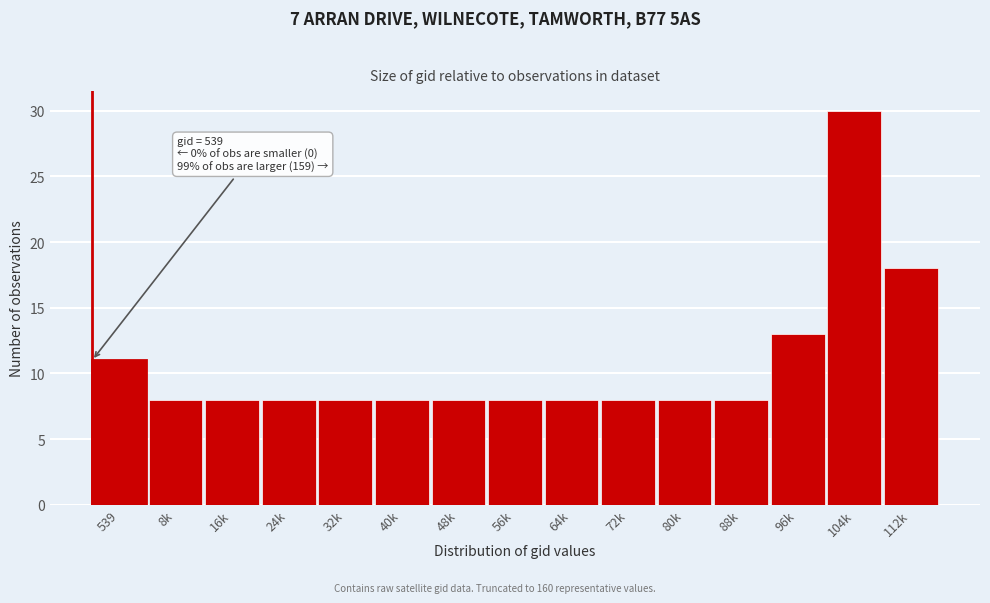

Reading left to right, list all the values displayed in this chart.

539=11	8k=8	16k=8	24k=8	32k=8	40k=8	48k=8	56k=8	64k=8	72k=8	80k=8	88k=8	96k=13	104k=30	112k=18